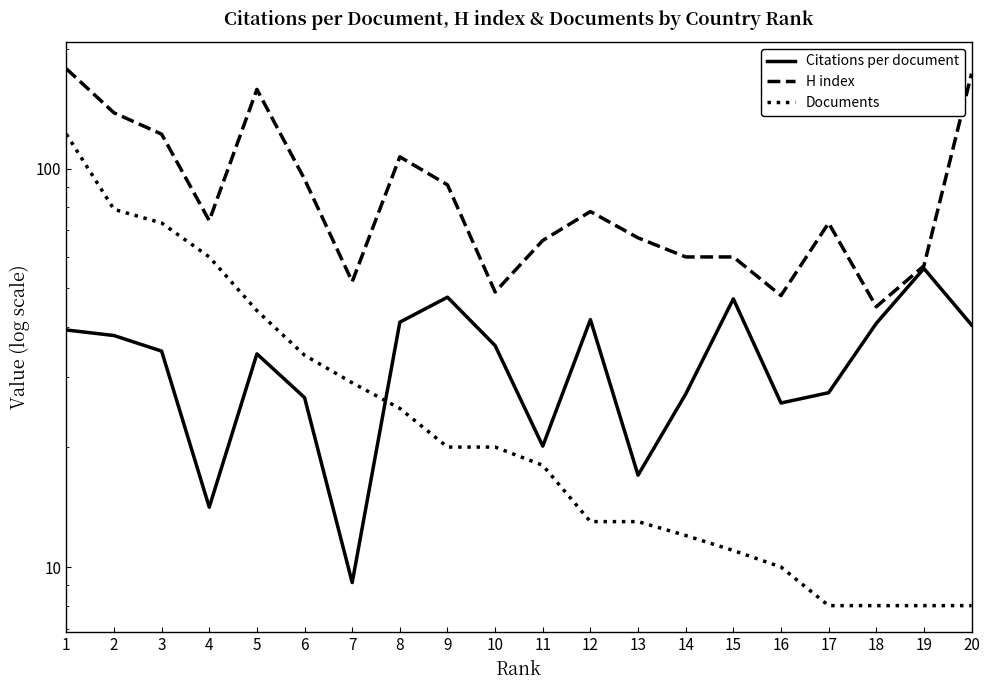

Reading left to right, list all the values displayed in this chart.

Citations per document: 39.3	38.1	34.8	14.1	34.3	26.6	9.1	41.2	47.5	36.0	20.1	41.8	17.0	27.2	47.1	25.8	27.4	40.9	56.1	40.5
H index: 178.0	138.0	122.0	74.0	158.0	94.0	52.0	107.0	91.0	49.0	66.0	78.0	67.0	60.0	60.0	48.0	73.0	45.0	57.0	173.0
Documents: 122.0	79.0	73.0	60.0	44.0	34.0	29.0	25.0	20.0	20.0	18.0	13.0	13.0	12.0	11.0	10.0	8.0	8.0	8.0	8.0